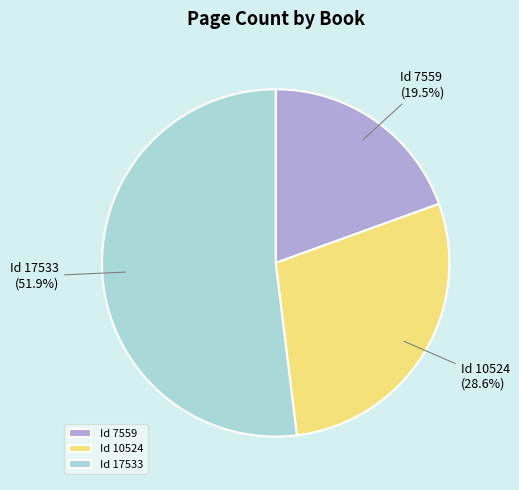

Approximately how many times larger is the value at Id 7559 compared to Id 17533?

0.4